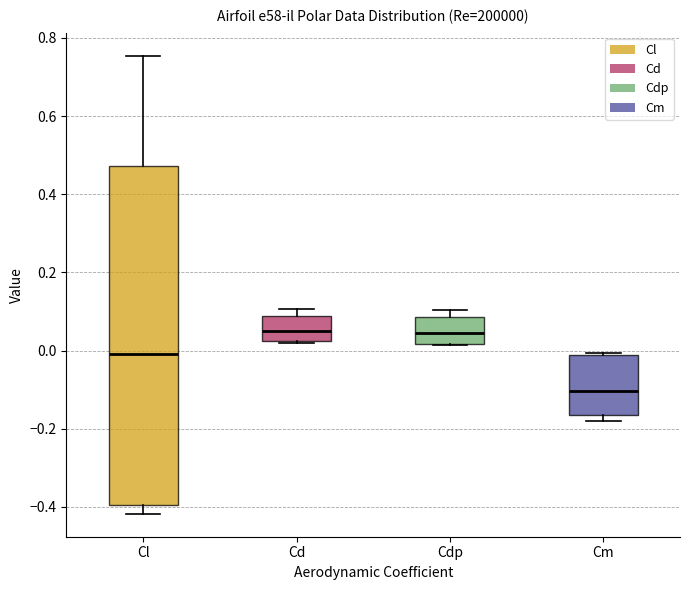

Reading left to right, read every box against the y-axis: the position of its median line, the range the box covers, and the ends of its whiskers. The values are not printed on the chart, so give them approximately, as read against the axis.

Cl: median 0.00, box -0.40 to 0.48, whiskers -0.42 to 0.76
Cd: median 0.04, box 0.02 to 0.08, whiskers 0.02 to 0.10
Cdp: median 0.04, box 0.02 to 0.08, whiskers 0.02 to 0.10
Cm: median -0.10, box -0.16 to -0.02, whiskers -0.18 to 0.00